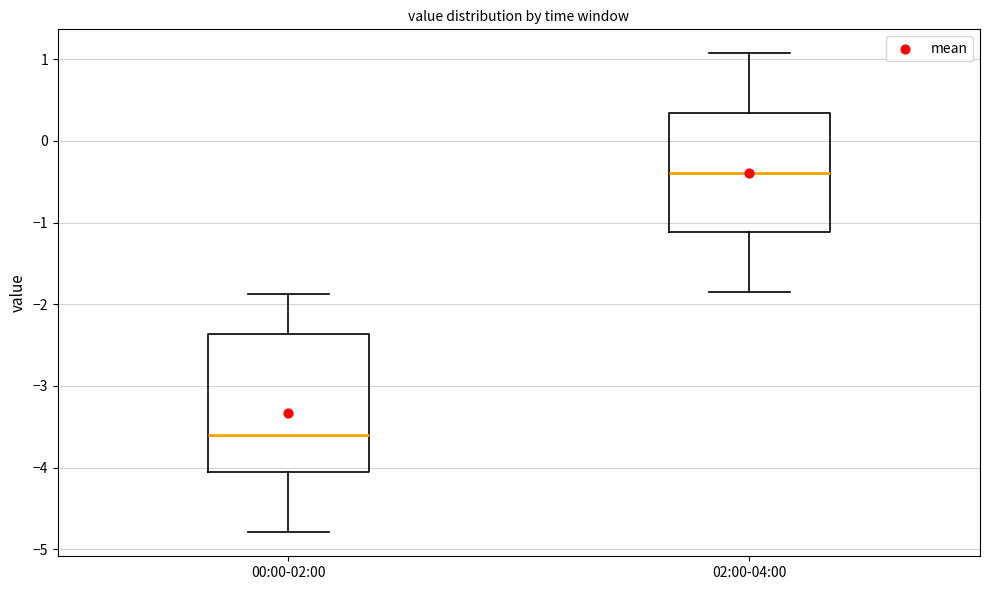

Which box has the highest median line?

02:00-04:00